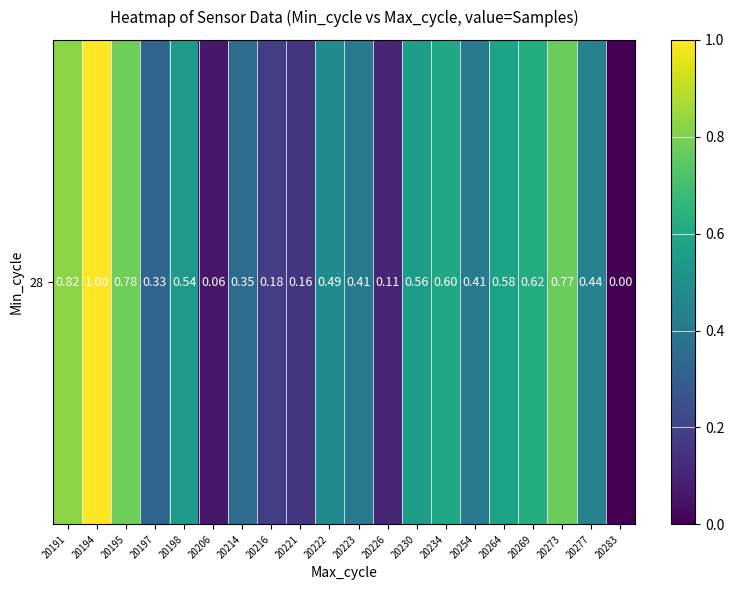

Is it true that the value at 20230 is 0.9?

False